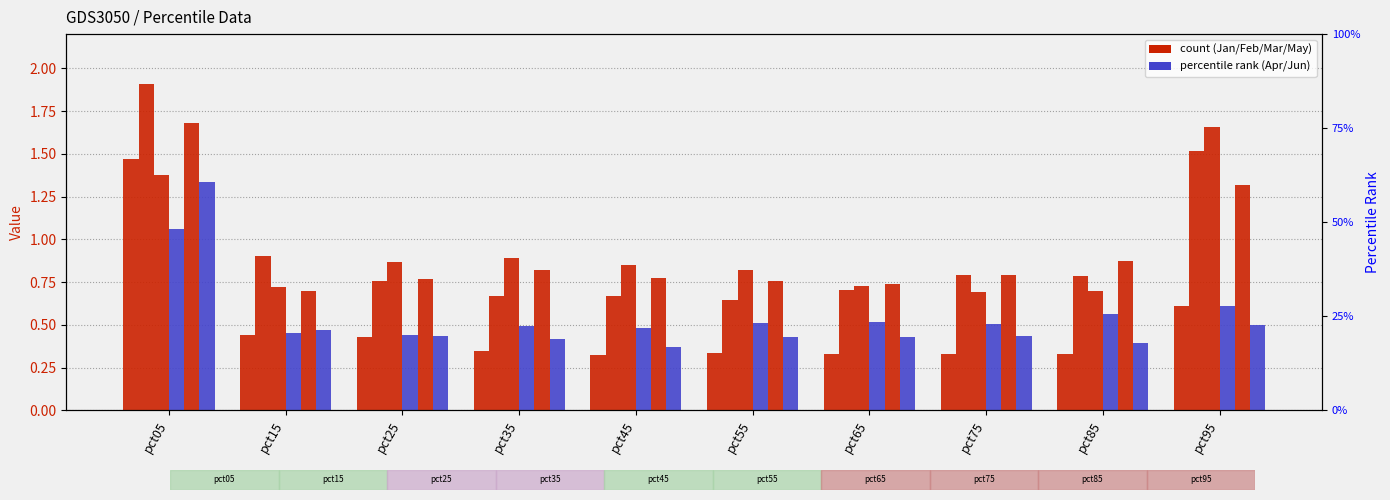

At pct65, list the series in order from smallest to largest.

Jan, Jun, Apr, Feb, Mar, May